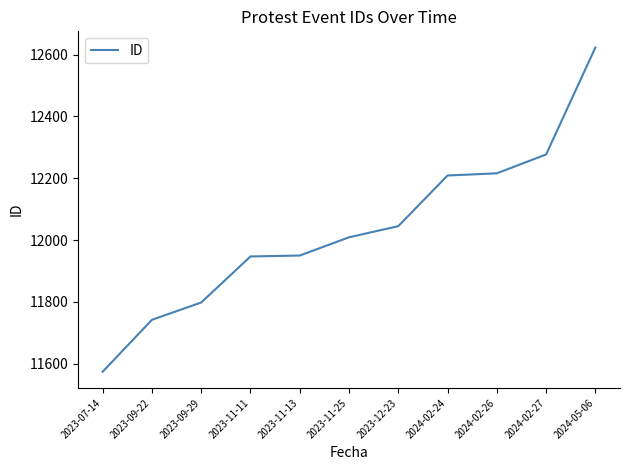

Which has a higher value, 2024-02-26 or 2024-02-27?

2024-02-27